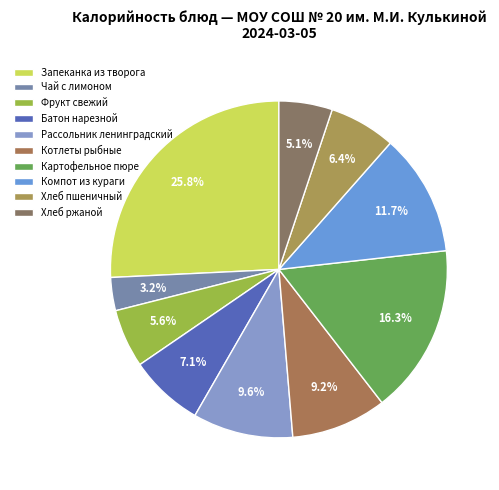

Do Фрукт свежий and Чай с лимоном together represent more than half of the pie?

No